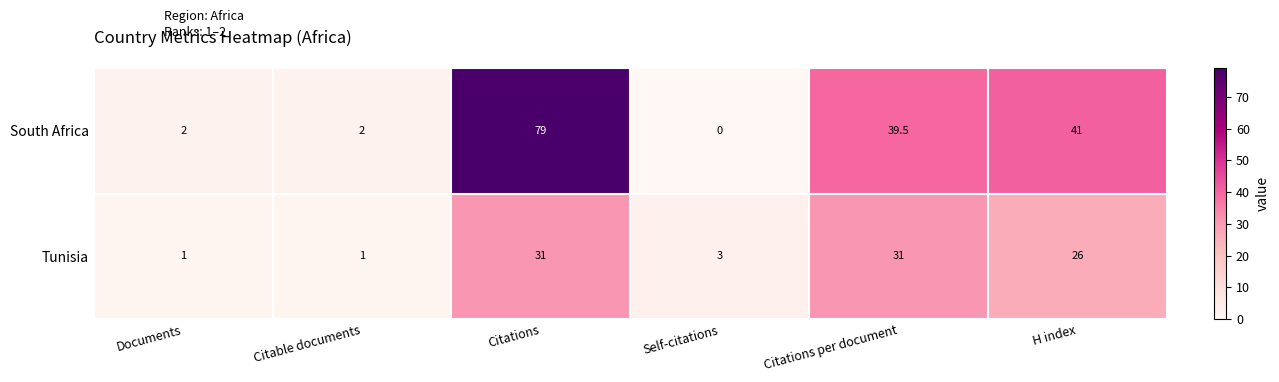

List the series in order of their overall mean, highest first.

South Africa, Tunisia